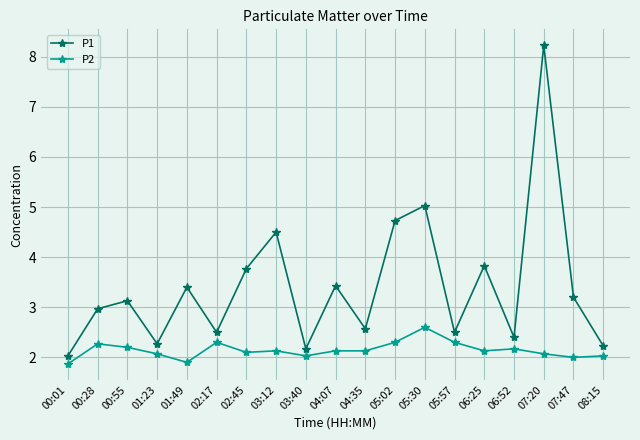

What is the difference between the P2 values at 04:07 and 01:23?

0.1